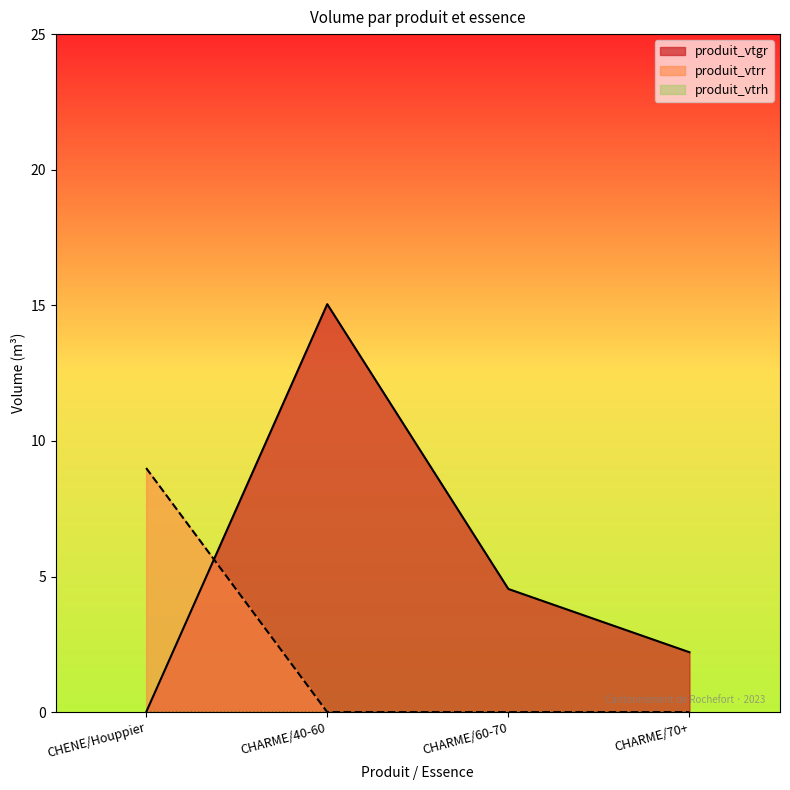

At which label does produit_vtgr first exceed 4?

CHARME/40-60